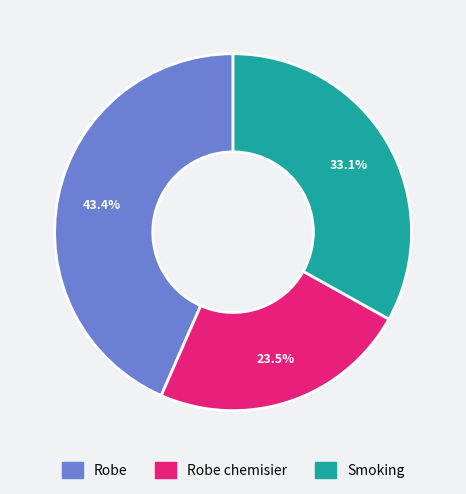

To the nearest percent, what is the average slice percentage?

33%